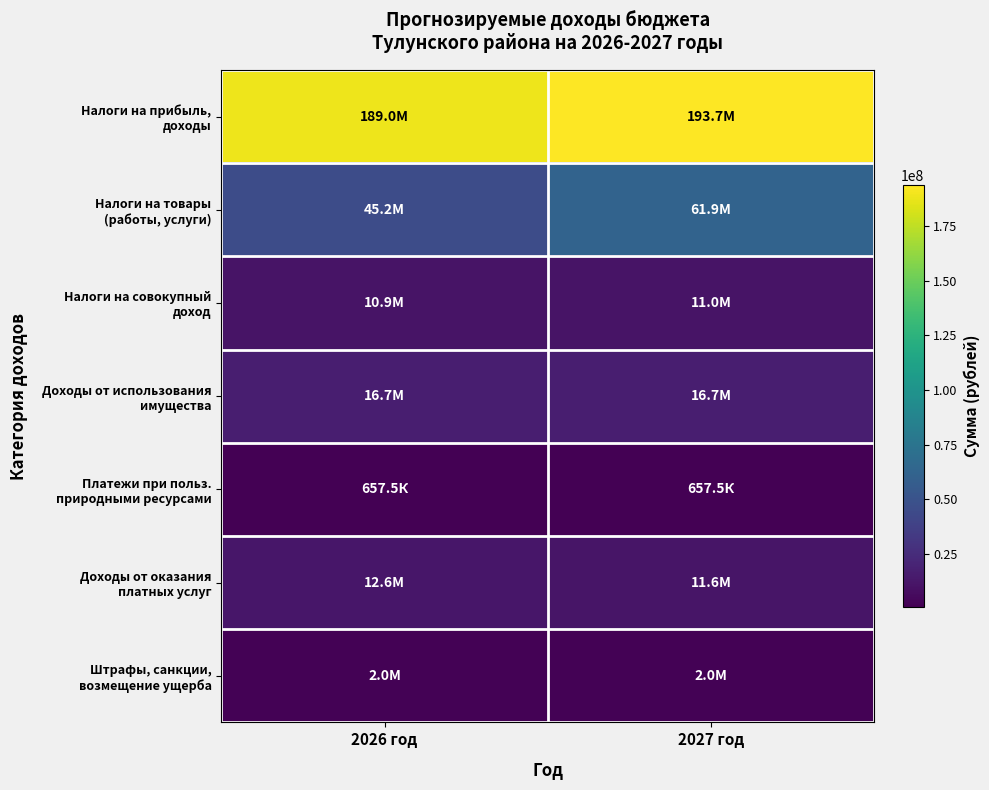

What is the total value across all series at 2027 год?

297636929.7